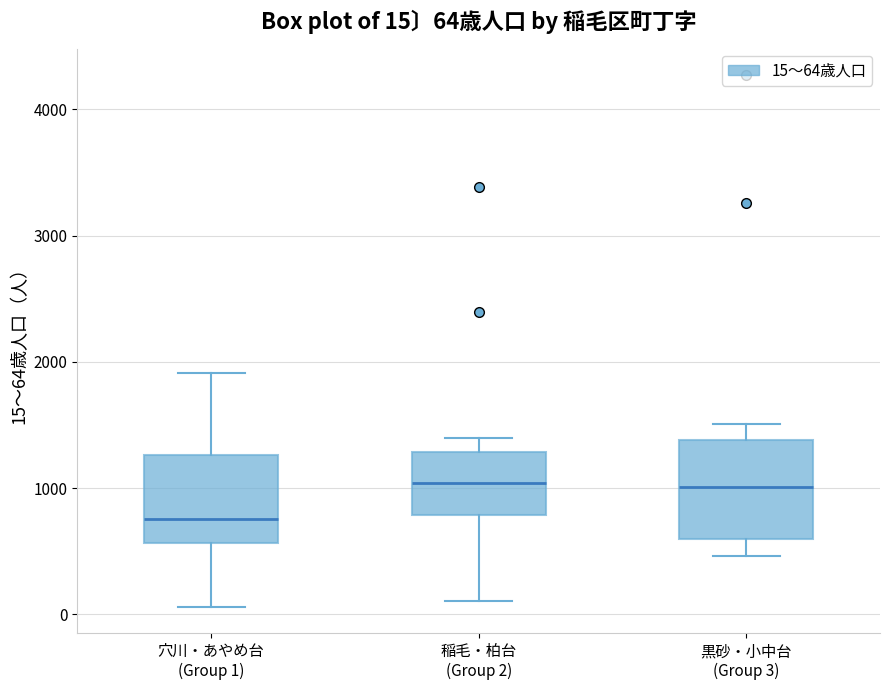

Which box has the lowest median line?

穴川・あやめ台 (Group 1)